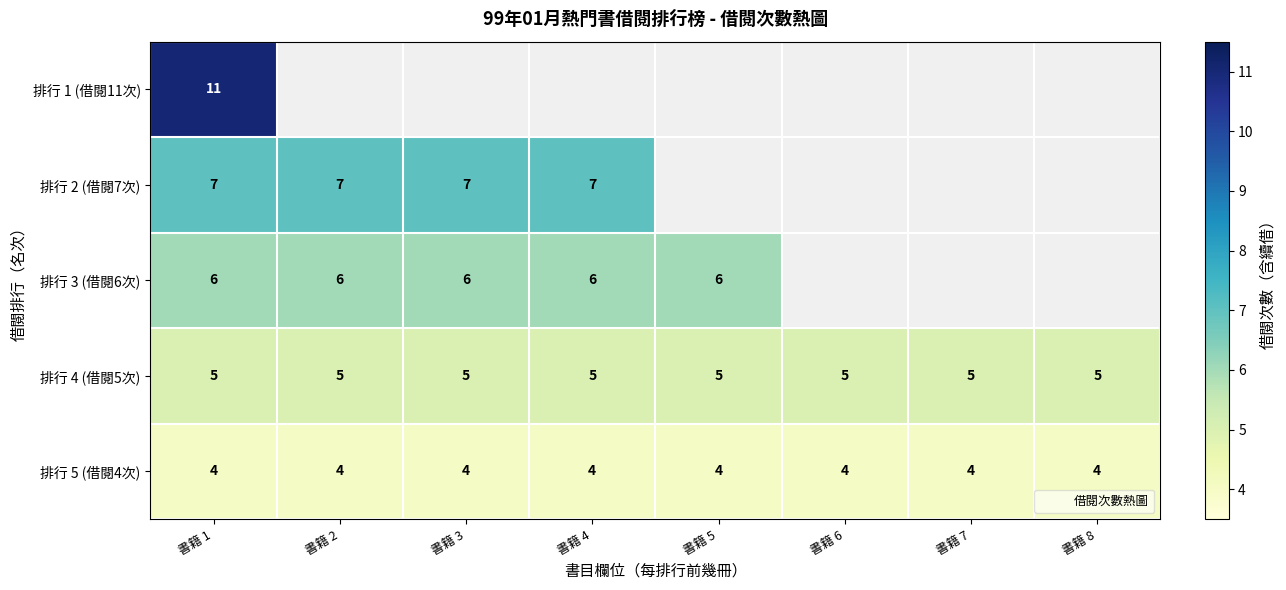

True or false: 排行 3 (借閱6次) has a value of 10.1 at 書籍 2.

False